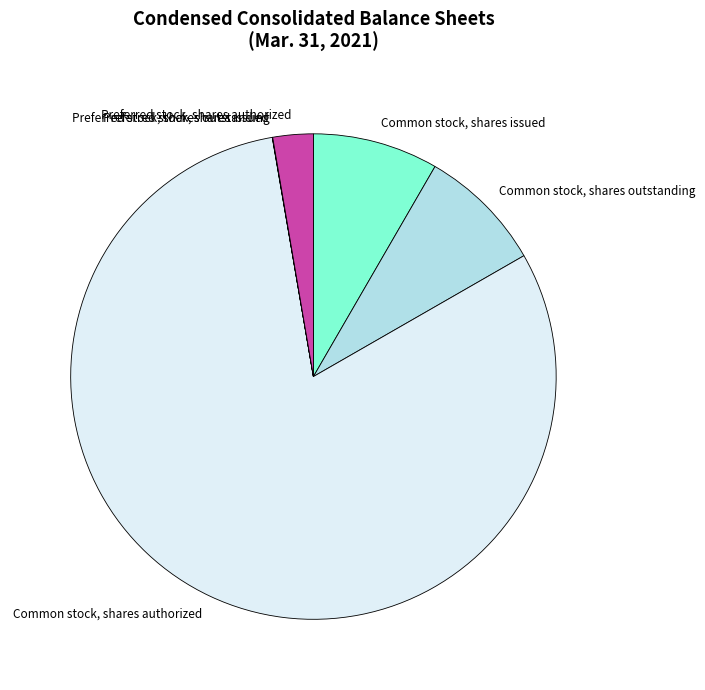

True or false: Common stock, shares issued accounts for 20% of the total.

False